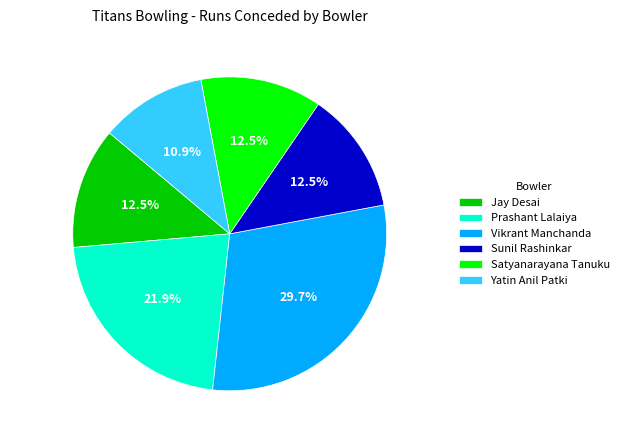

Between Jay Desai and Vikrant Manchanda, which is larger?

Vikrant Manchanda